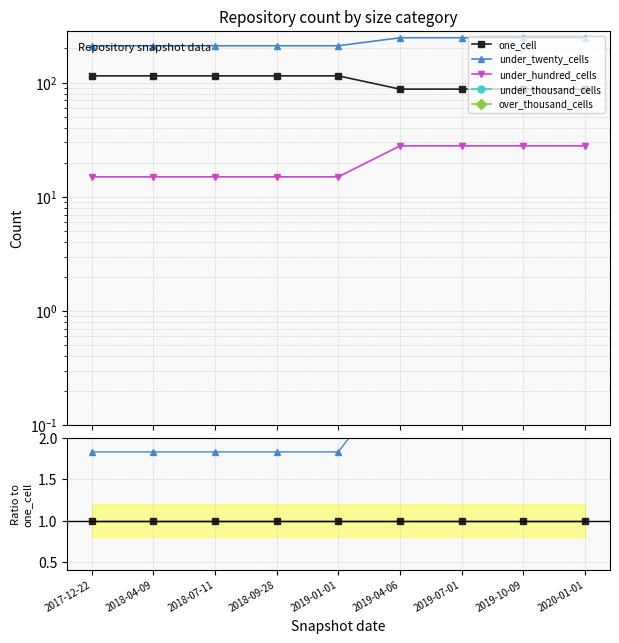

True or false: one_cell and under_hundred_cells intersect in this chart.

False